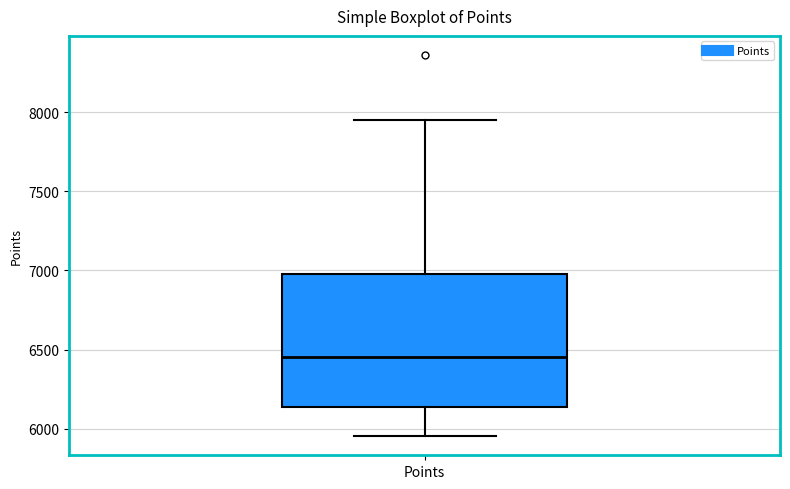

Read this box plot against the y-axis: the position of the median line, the range covered by the box, and the ends of both whiskers. The values are not printed on the chart, so give them approximately, as read against the axis.

median 6450, box 6150 to 7000, whiskers 5950 to 7950